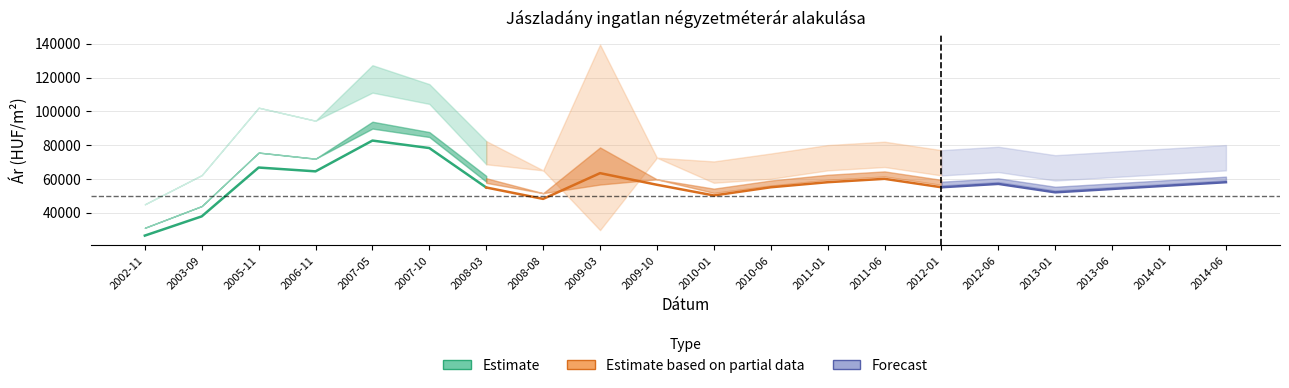

Reading right to left, what are all the values shown in this chart?

Átlagos négyzetméter ár: 2014-06=58000	2014-01=56000	2013-06=54000	2013-01=52000	2012-06=57000	2012-01=55000	2011-06=60000	2011-01=58000	2010-06=55000	2010-01=50147	2009-10=56477	2009-03=63360	2008-08=48106	2008-03=54861	2007-10=78235	2007-05=82667	2006-11=64429	2005-11=66689	2003-09=37752	2002-11=26360
Szórás alsó határ: 2014-06=65000	2014-01=63000	2013-06=61000	2013-01=59000	2012-06=64000	2012-01=62000	2011-06=67000	2011-01=65000	2010-06=60000	2010-01=57661	2009-10=72501	2009-03=29608	2008-08=65018	2008-03=68611	2007-10=104391	2007-05=111061	2006-11=94435	2005-11=102146	2003-09=62194	2002-11=44915
Szórás felső határ: 2014-06=80000	2014-01=78000	2013-06=76000	2013-01=74000	2012-06=79000	2012-01=77000	2011-06=82000	2011-01=80000	2010-06=75000	2010-01=70309	2009-10=72501	2009-03=139544	2008-08=65018	2008-03=82359	2007-10=116113	2007-05=127323	2006-11=94435	2005-11=102146	2003-09=62194	2002-11=44915
Átlagos reál ár: 2014-06=72000	2014-01=70000	2013-06=68000	2013-01=66000	2012-06=71000	2012-01=69000	2011-06=74000	2011-01=72000	2010-06=67000	2010-01=63985	2009-10=72501	2009-03=84576	2008-08=65018	2008-03=75485	2007-10=110252	2007-05=119192	2006-11=94435	2005-11=102146	2003-09=62194	2002-11=44915